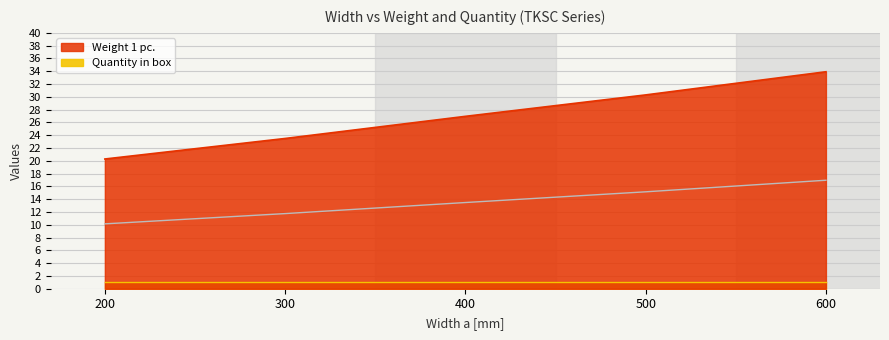

Which has a higher value, 300 or 200?

300